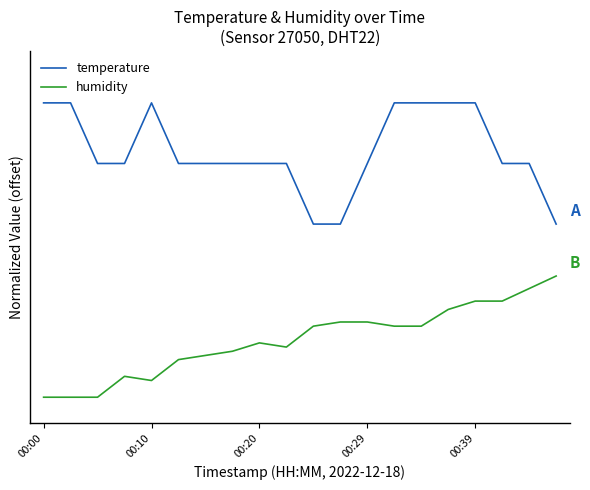

True or false: humidity and temperature intersect in this chart.

False